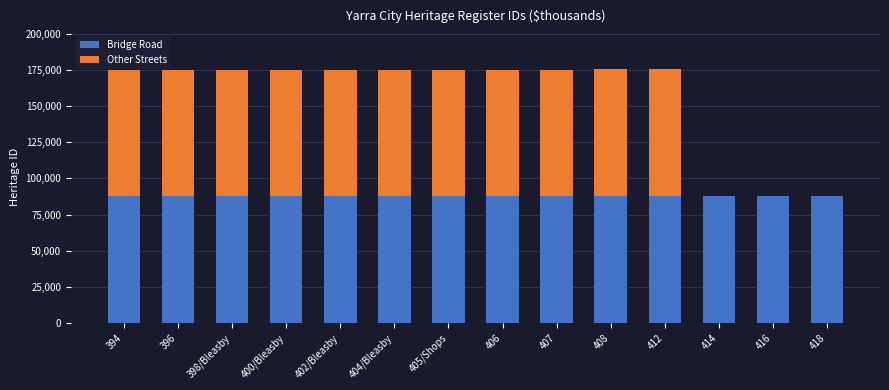

Does the chart contain stacked bars?

Yes